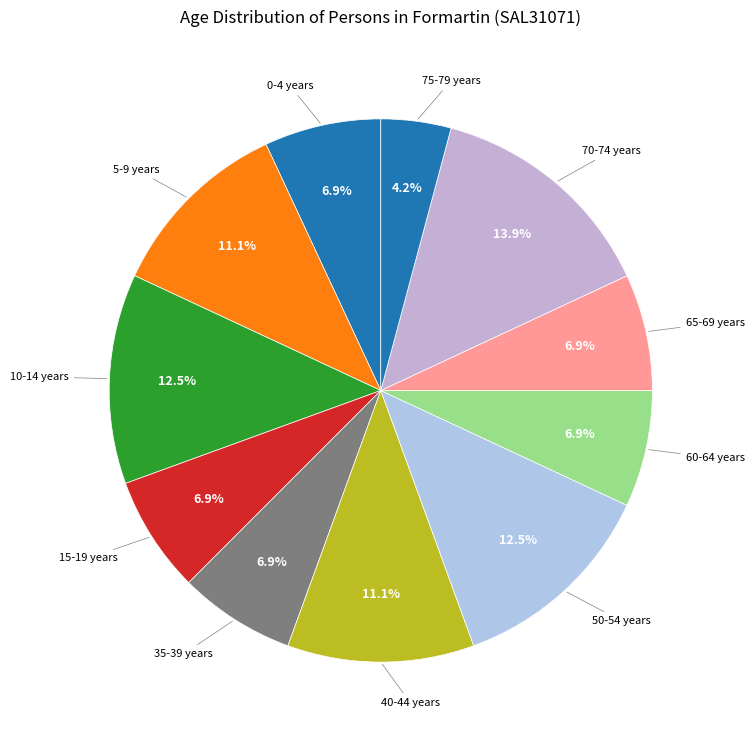

How many segments does this pie chart have?

11